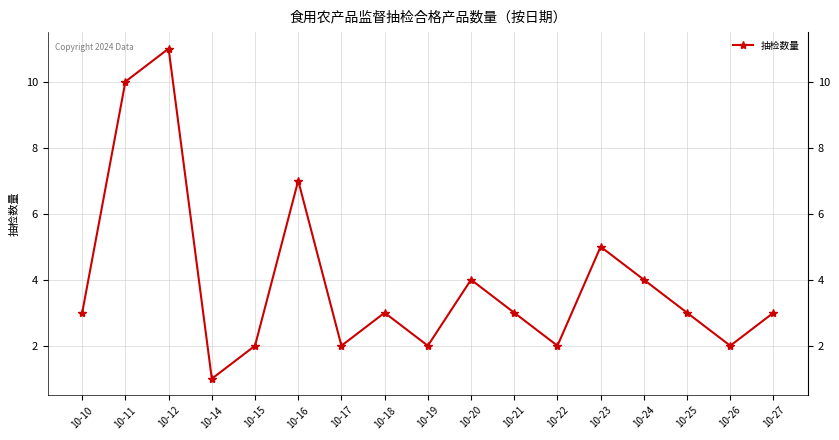

What is the minimum value shown in the chart?

1